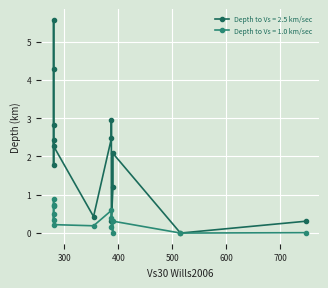

Reading left to right, extract all data points from this chart.

Depth to Vs = 2.5 km/sec: 2.1	2.4	0.3	1.8	5.6	2.5	3.0	4.3	0.0	2.3	2.8	0.3	0.4	1.2
Depth to Vs = 1.0 km/sec: 0.3	0.5	0.0	0.3	0.9	0.6	0.4	0.7	0.0	0.2	0.7	0.1	0.2	0.0